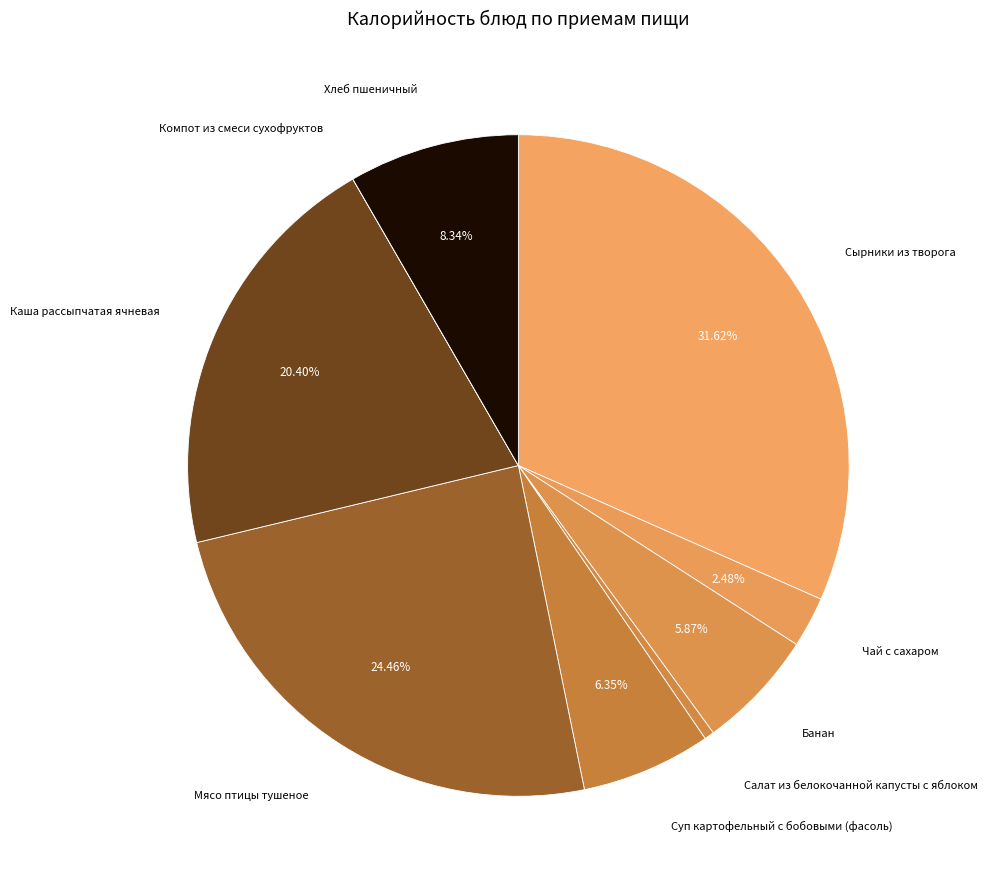

Rank the categories by value from highest to lowest.

Сырники из творога, Мясо птицы тушеное, Каша рассыпчатая ячневая, Хлеб пшеничный, Суп картофельный с бобовыми (фасоль), Банан, Чай с сахаром, Салат из белокочанной капусты с яблоком, Компот из смеси сухофруктов